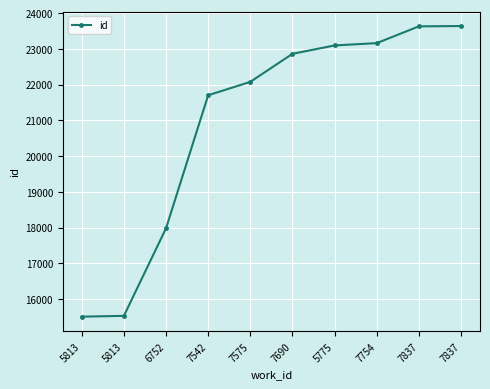

Does the chart have visible grid lines?

Yes